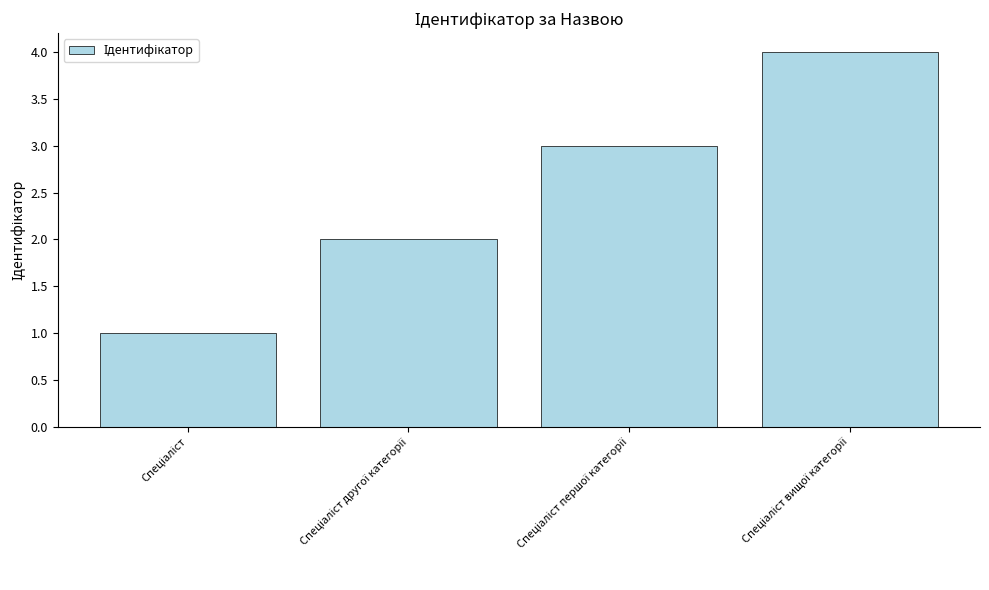

What is the maximum value shown in the chart?

4